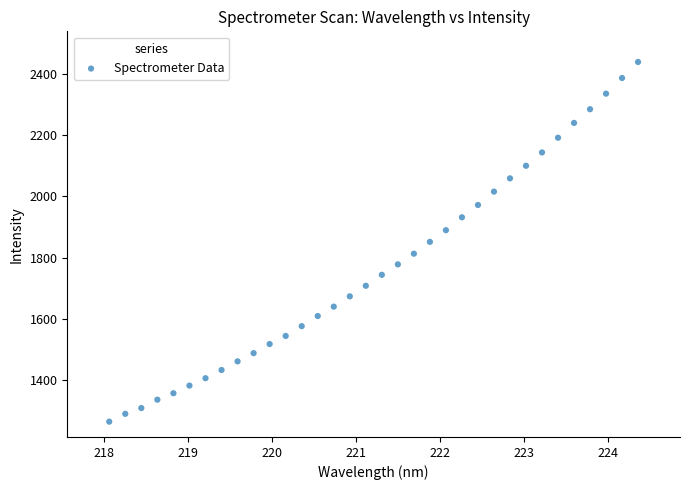

What is the range of Y values (max minus min)?

1173.9